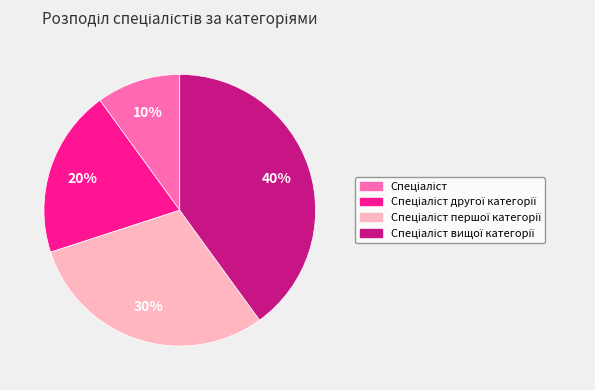

Is there any slice that represents more than half of the pie?

No